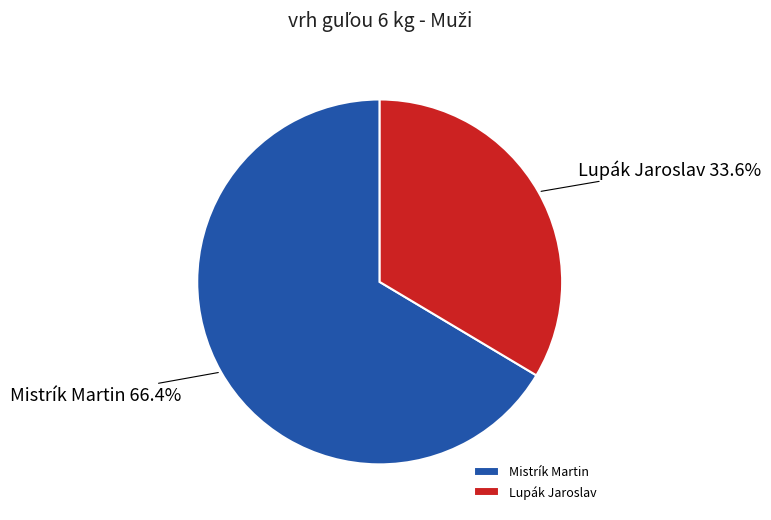

Is Mistrík Martin the majority of the pie?

Yes